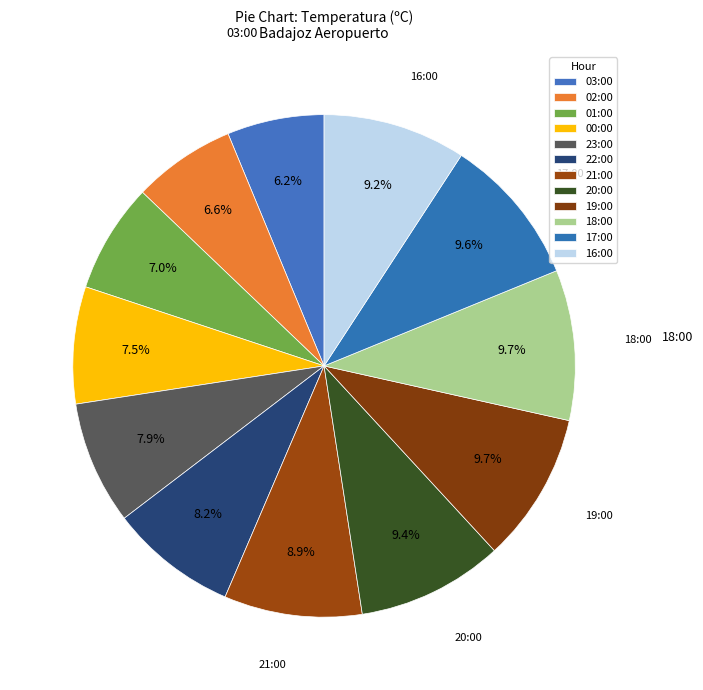

How many segments does this pie chart have?

12